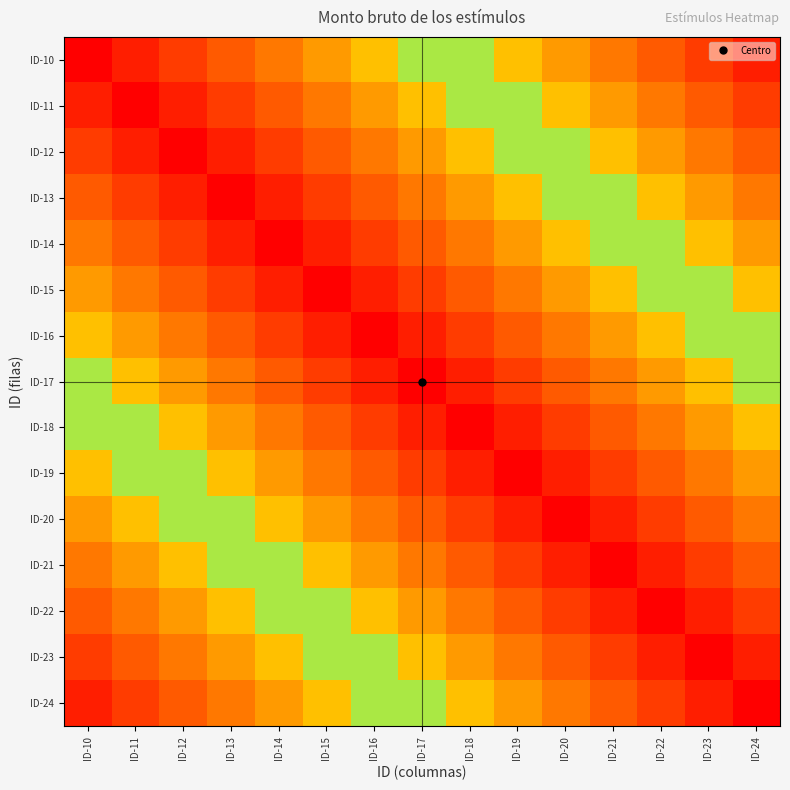

What is the maximum value shown in the chart?

0.9